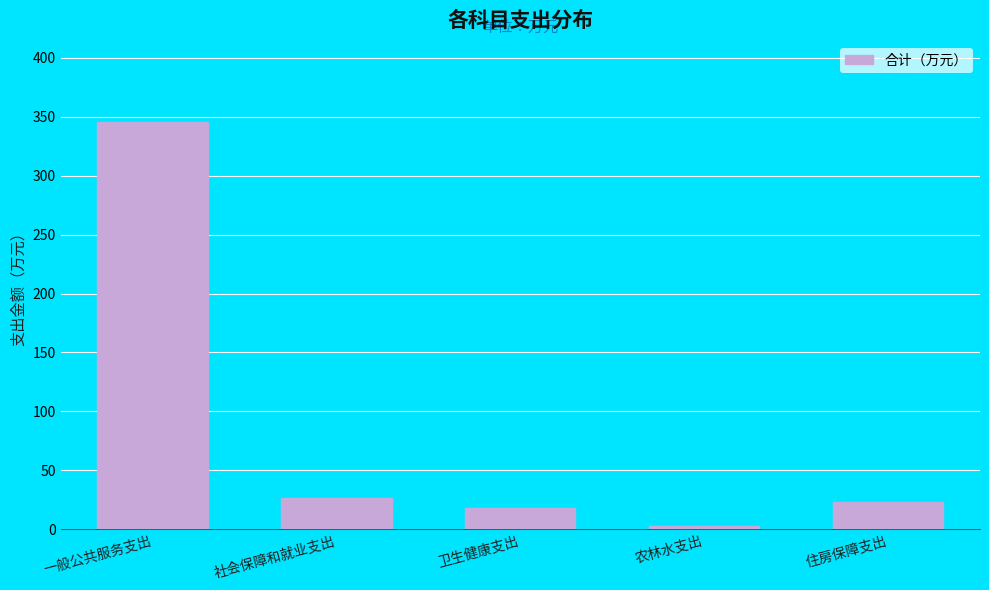

Reading left to right, list all the values displayed in this chart.

345.3	26.4	18.4	2.4	23.5